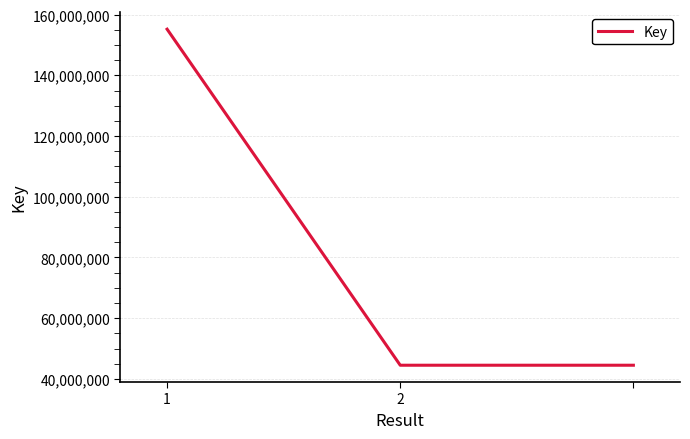

What is the minimum value shown in the chart?

44497653